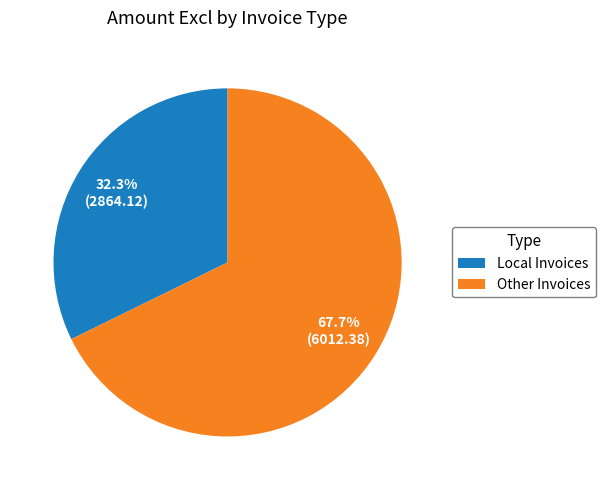

Is there a majority slice in this chart?

Yes